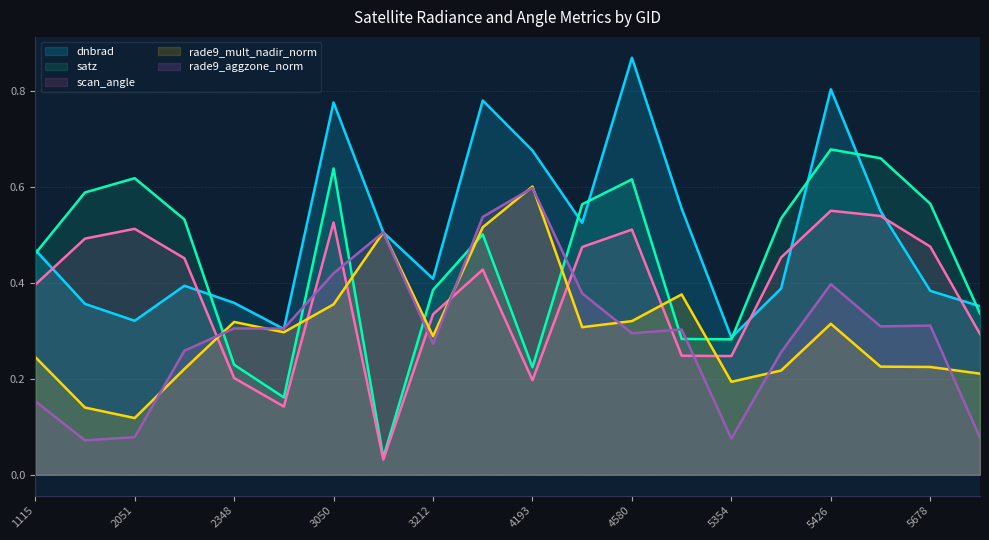

What is the difference between the rade9_mult_nadir_norm values at 4193 and 3212?

0.3